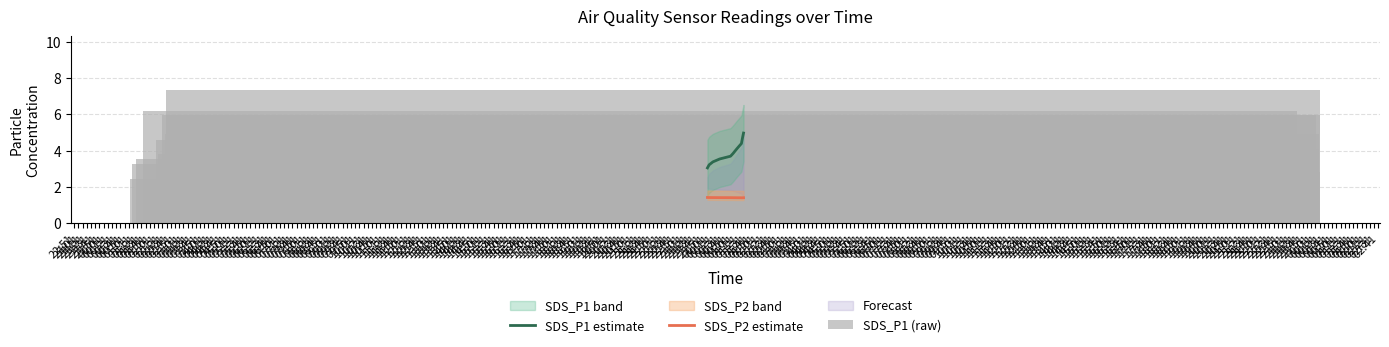

How many groups of bars are there?

15